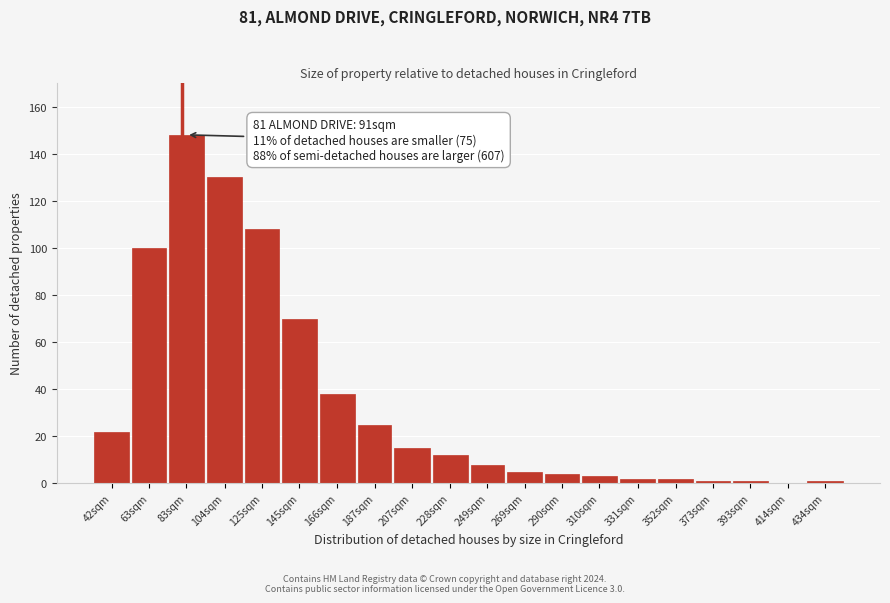

Reading left to right, what are all the values shown in this chart?

42sqm=22	63sqm=100	83sqm=148	104sqm=130	125sqm=108	145sqm=70	166sqm=38	187sqm=25	207sqm=15	228sqm=12	249sqm=8	269sqm=5	290sqm=4	310sqm=3	331sqm=2	352sqm=2	373sqm=1	393sqm=1	414sqm=0	434sqm=1